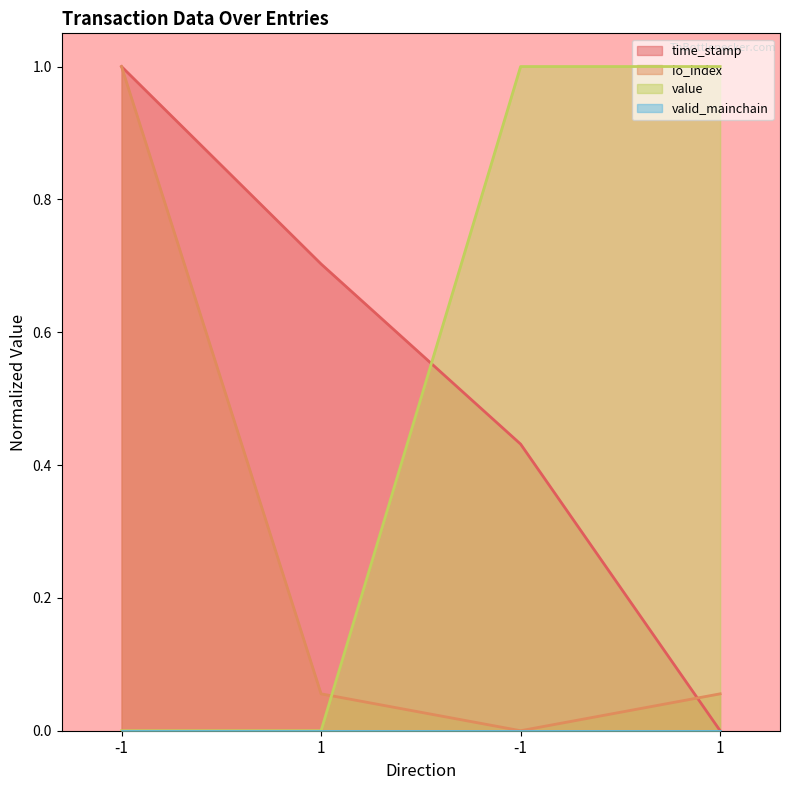

Which series ends up on top after the final intersection of time_stamp and value?

value